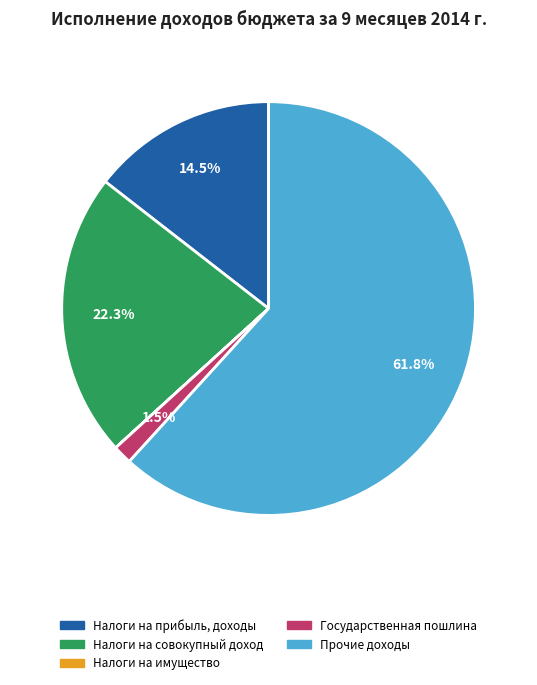

What is the largest slice in the pie chart?

Прочие доходы